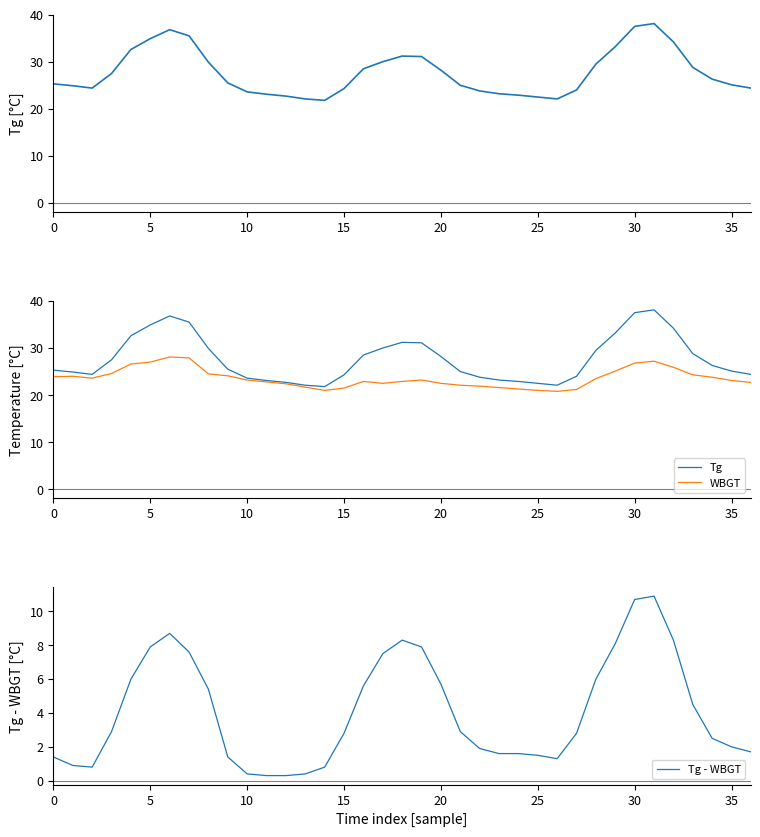

At 16, list the series in order from smallest to largest.

Tg - WBGT, WBGT, Tg